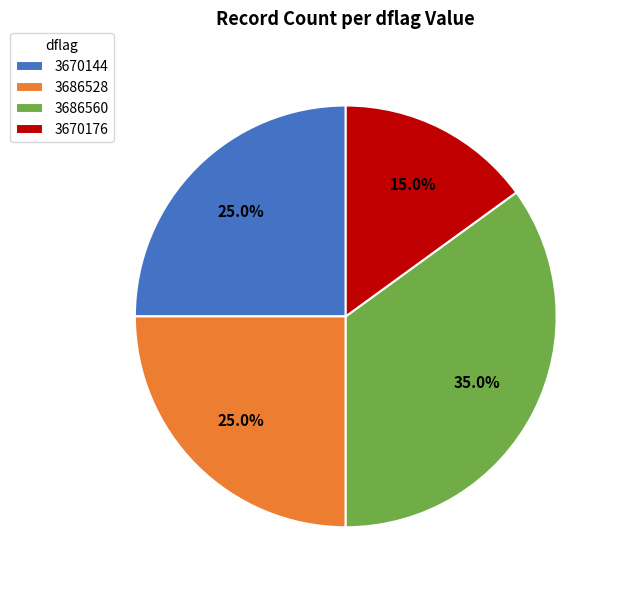

To the nearest percent, what is the difference between the largest and smallest slice percentages?

20%